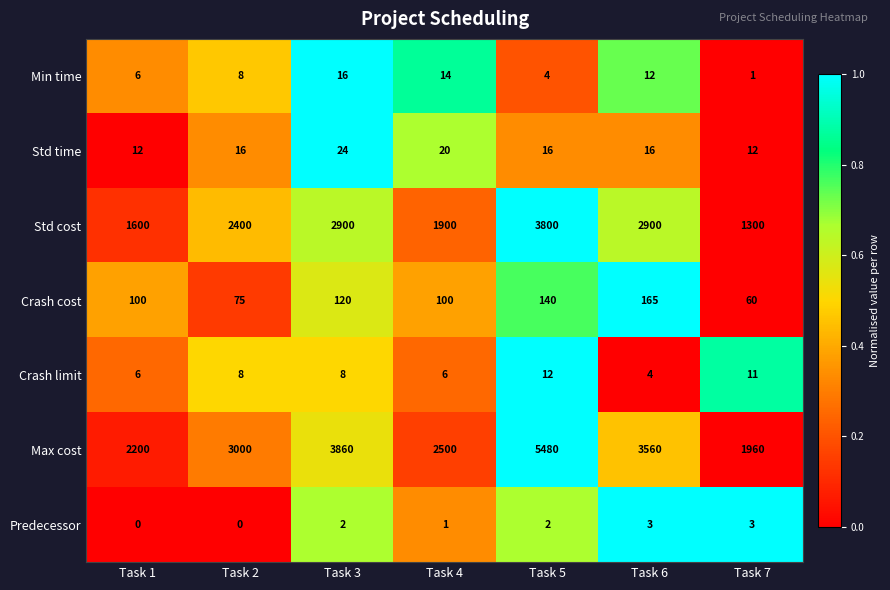

List the series in order of their peak value, lowest first.

Predecessor, Crash limit, Min time, Std time, Crash cost, Std cost, Max cost